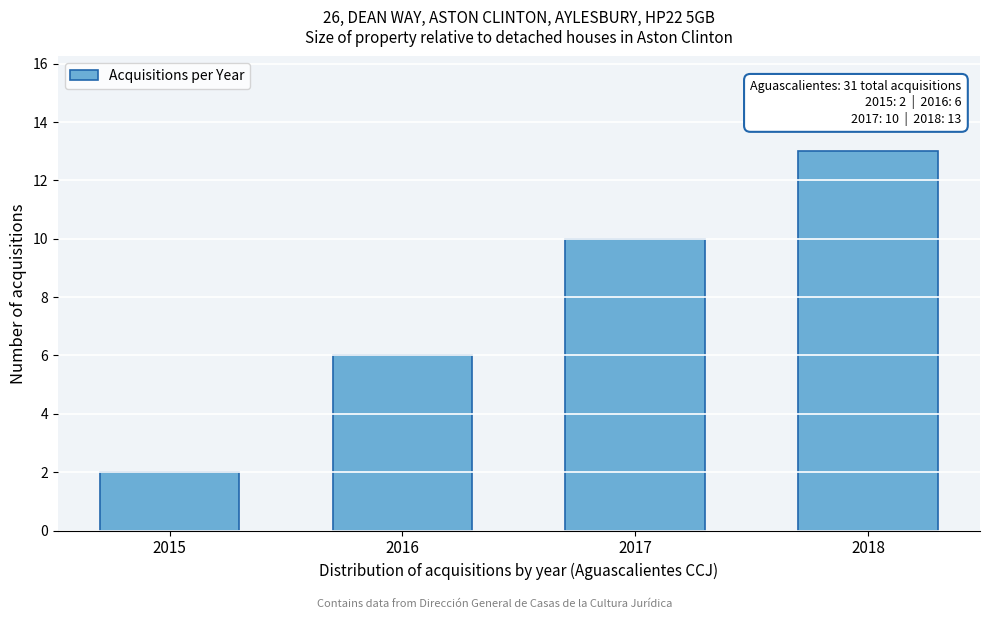

Reading left to right, transcribe all the data shown in this chart.

2	6	10	13